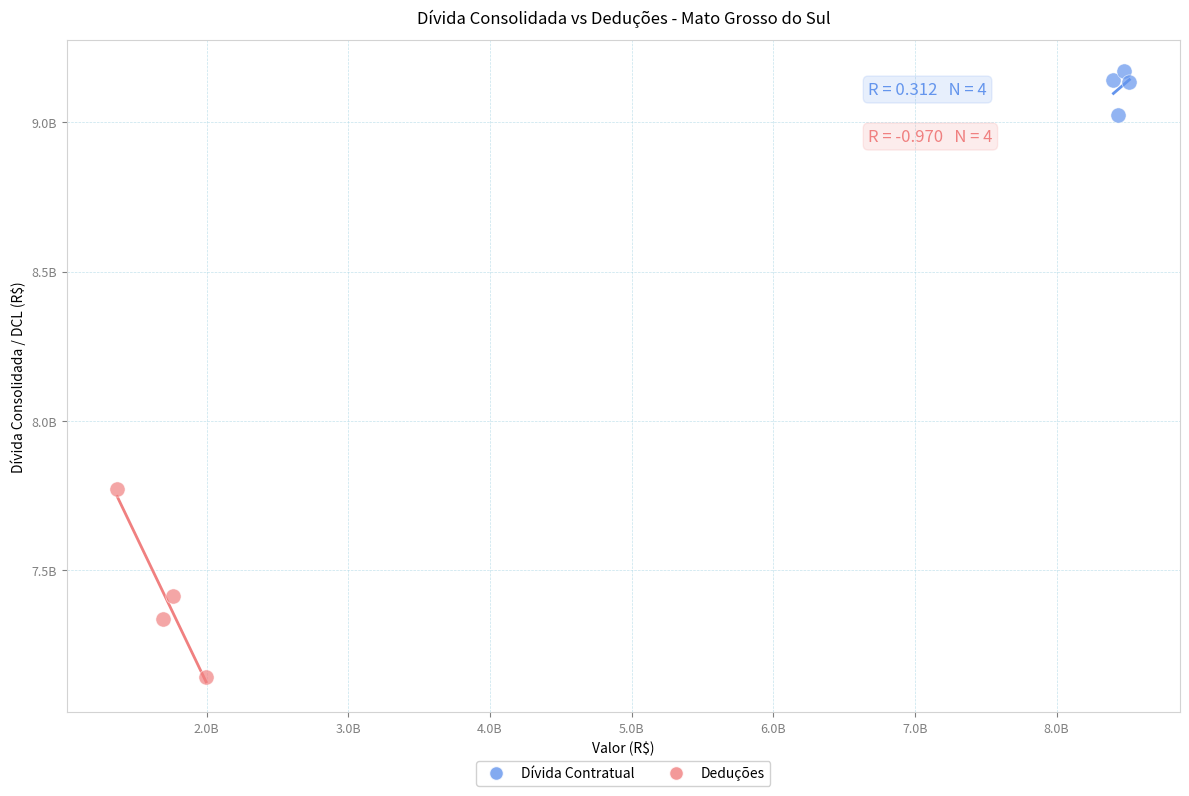

What are all the series names shown in the legend?

Dívida Contratual, Deduções